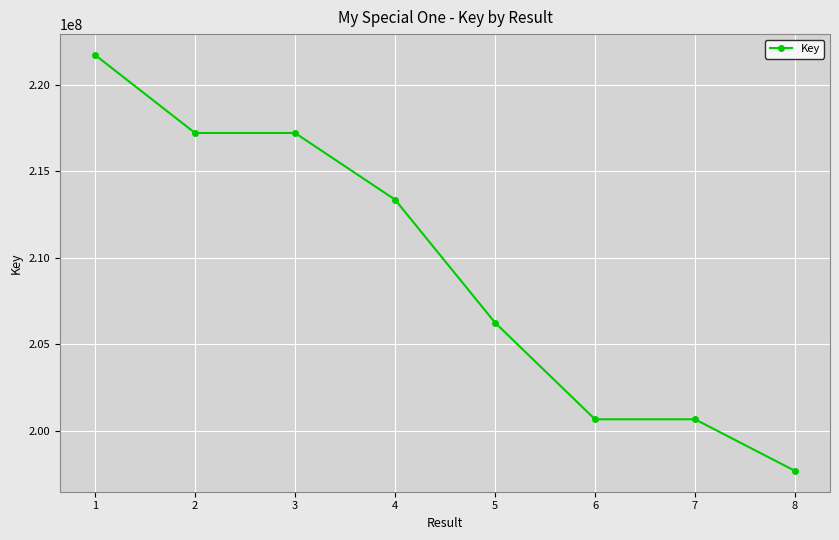

Is it true that the value at 5 is 206247343?

True